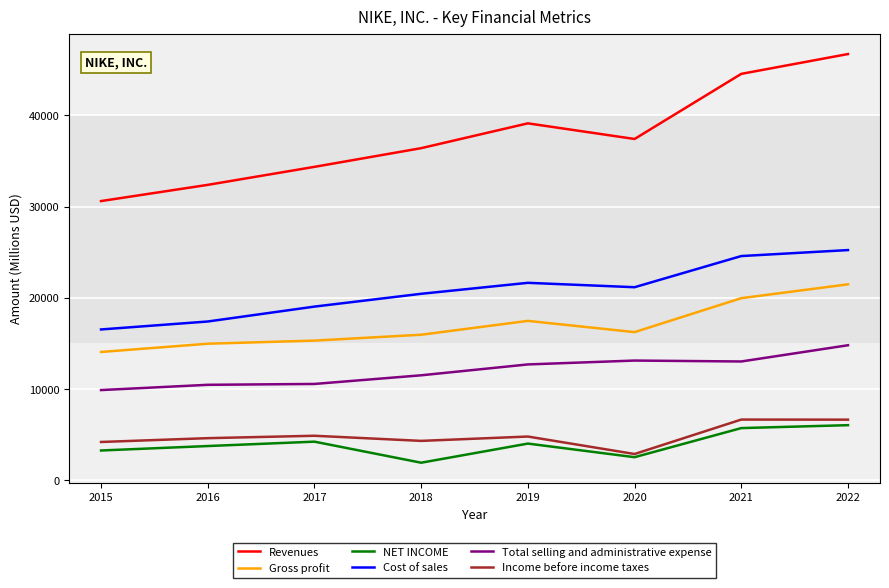

Rank the categories by Revenues value from highest to lowest.

2022, 2021, 2019, 2020, 2018, 2017, 2016, 2015